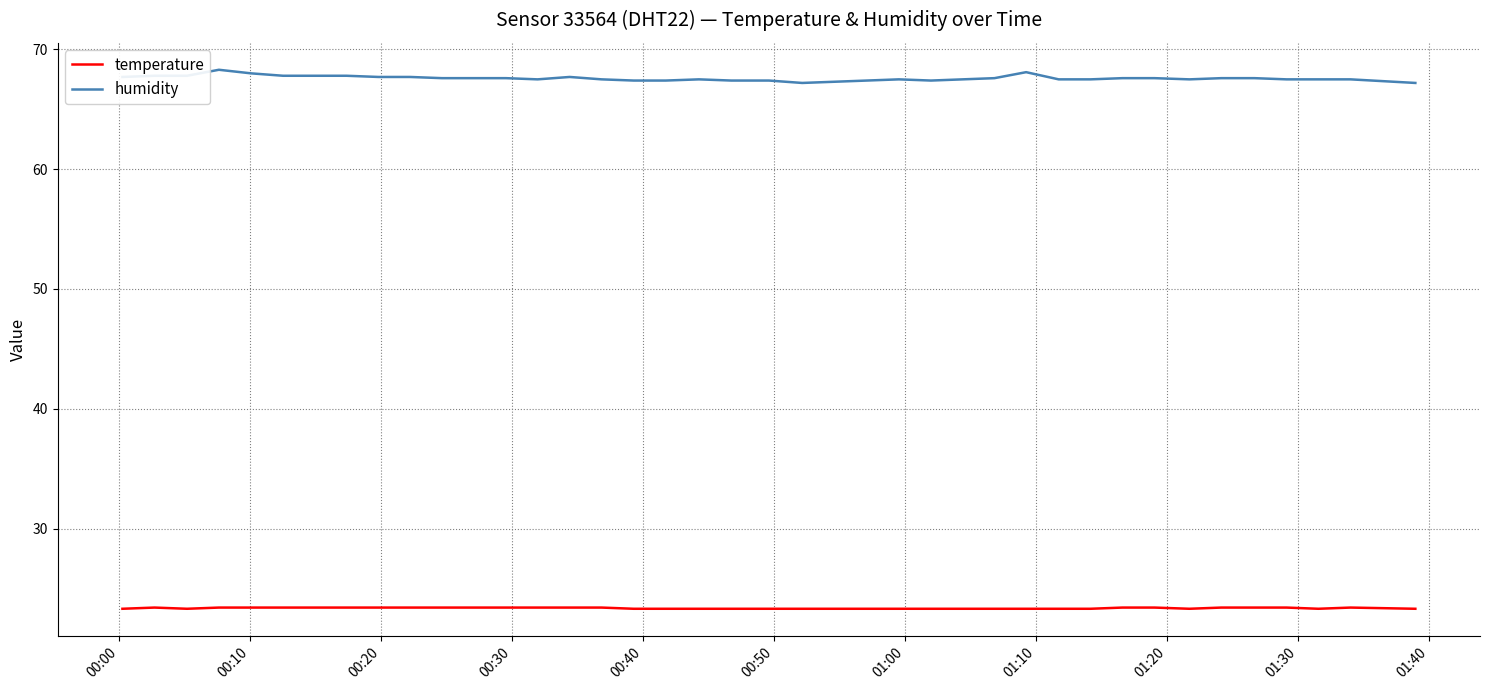

What is the highest value of the humidity series?

68.3